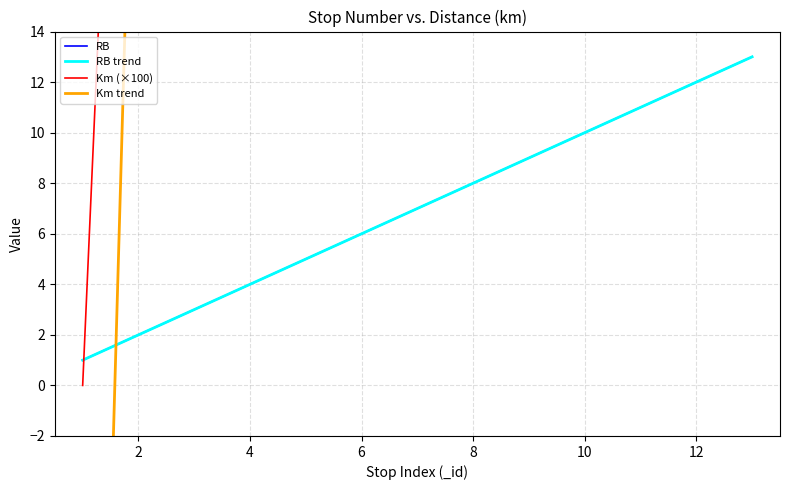

At how many categories does at least one series exceed 94?

11